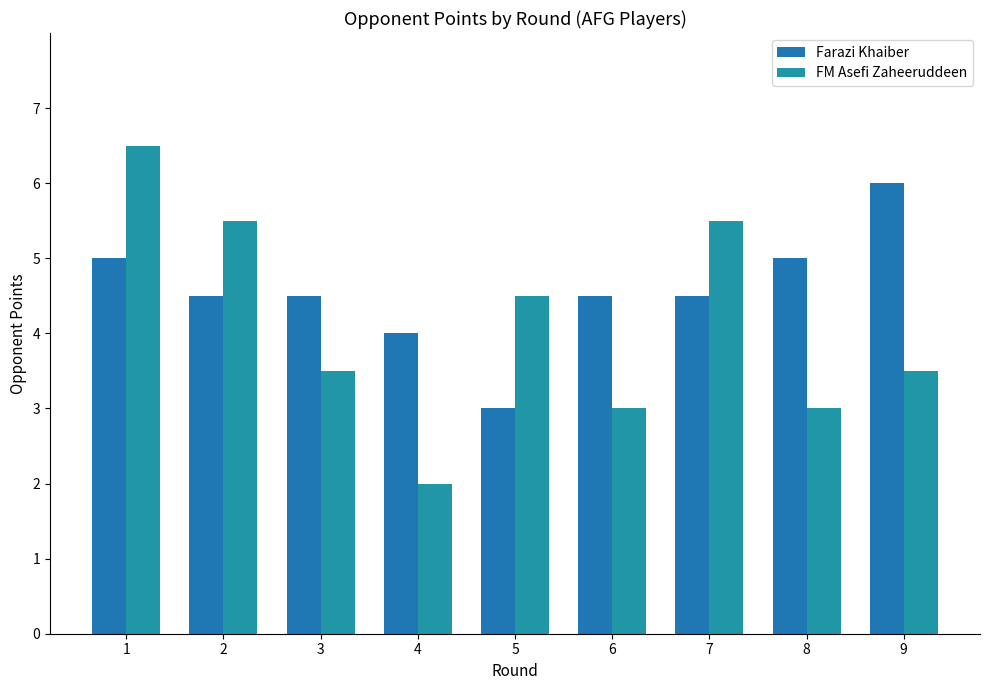

Reading right to left, transcribe all the data shown in this chart.

Farazi Khaiber: 9=6.0	8=5.0	7=4.5	6=4.5	5=3.0	4=4.0	3=4.5	2=4.5	1=5.0
FM Asefi Zaheeruddeen: 9=3.5	8=3.0	7=5.5	6=3.0	5=4.5	4=2.0	3=3.5	2=5.5	1=6.5